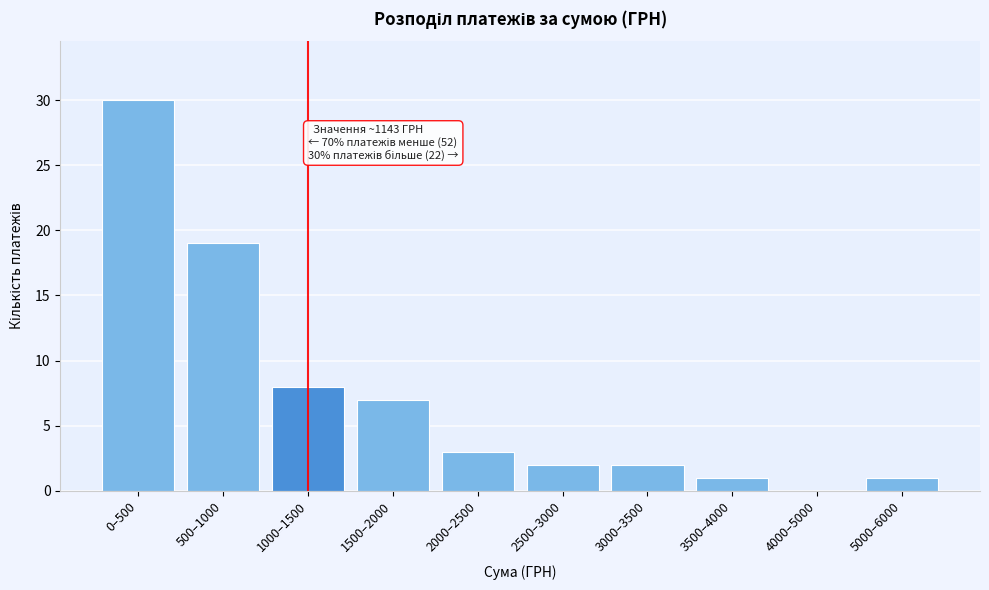

Reading right to left, what are all the values shown in this chart?

5000–6000=1	4000–5000=0	3500–4000=1	3000–3500=2	2500–3000=2	2000–2500=3	1500–2000=7	1000–1500=8	500–1000=19	0–500=30